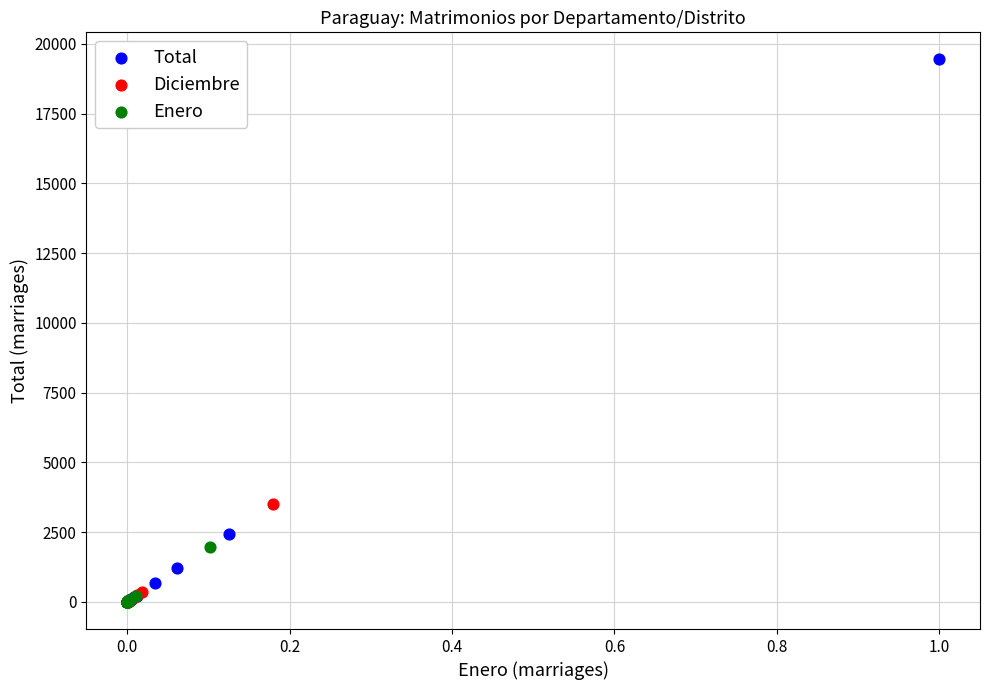

Which series contains the highest Y value?

Total